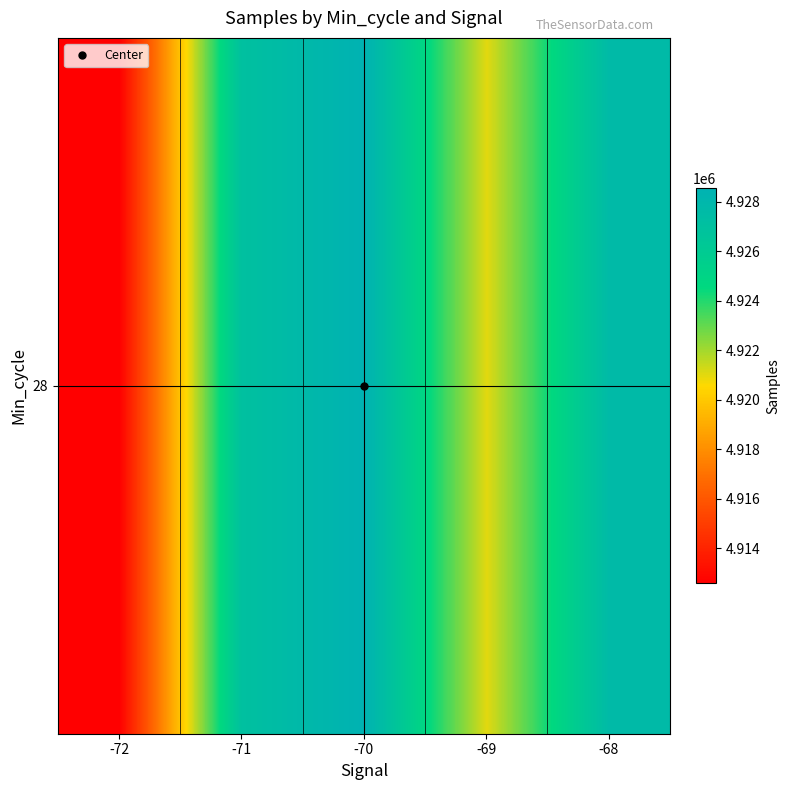

Rank the categories by value from highest to lowest.

-70, -68, -71, -69, -72